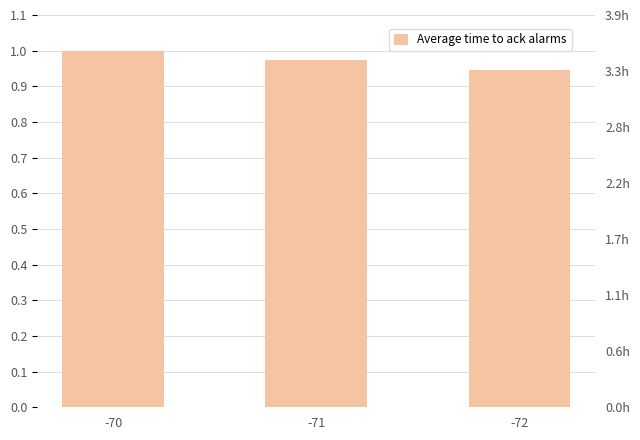

Count the values in the range 0 to 1.

3